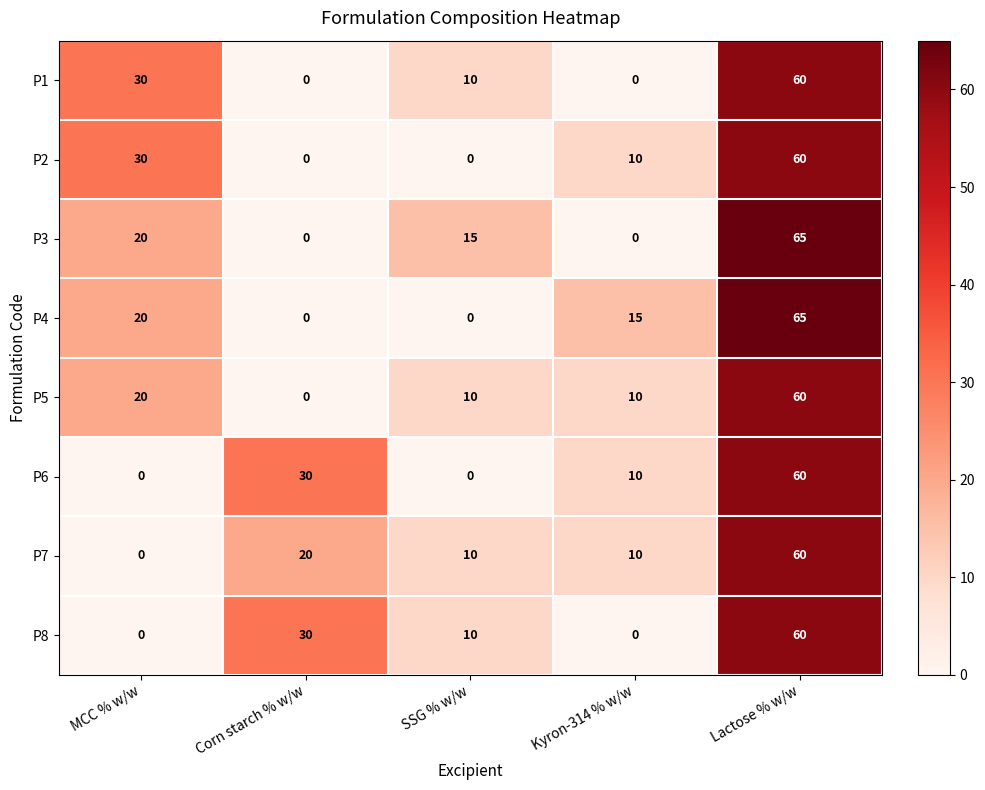

Is it true that P5 equals 105 at Lactose % w/w?

False